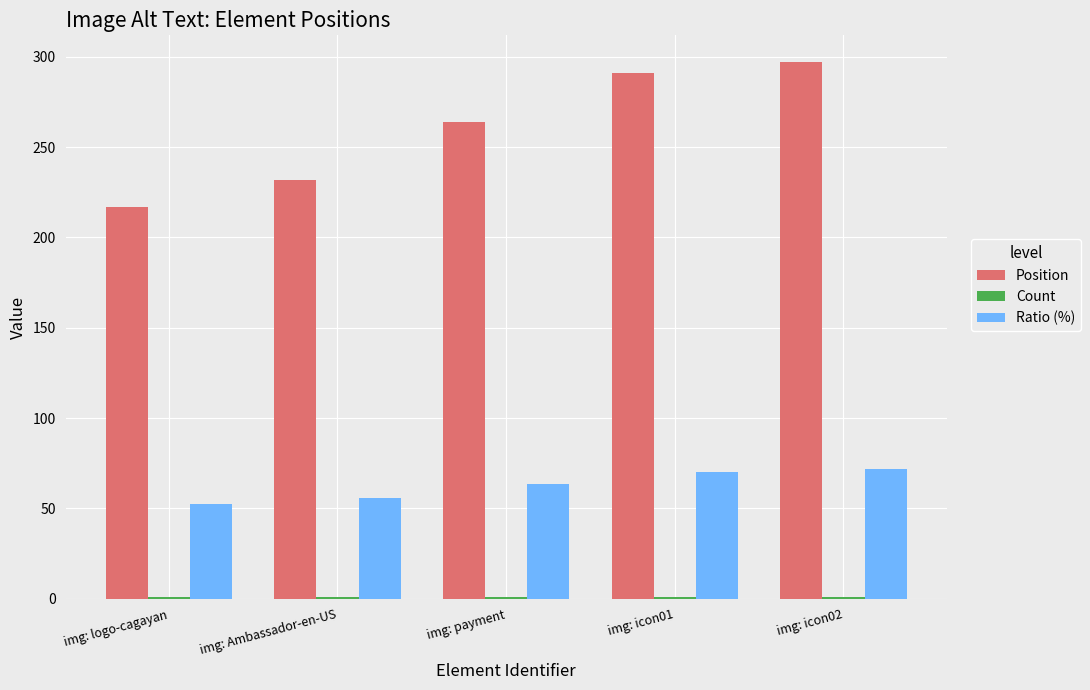

What is the label of the 3rd bar from the right?

img: payment